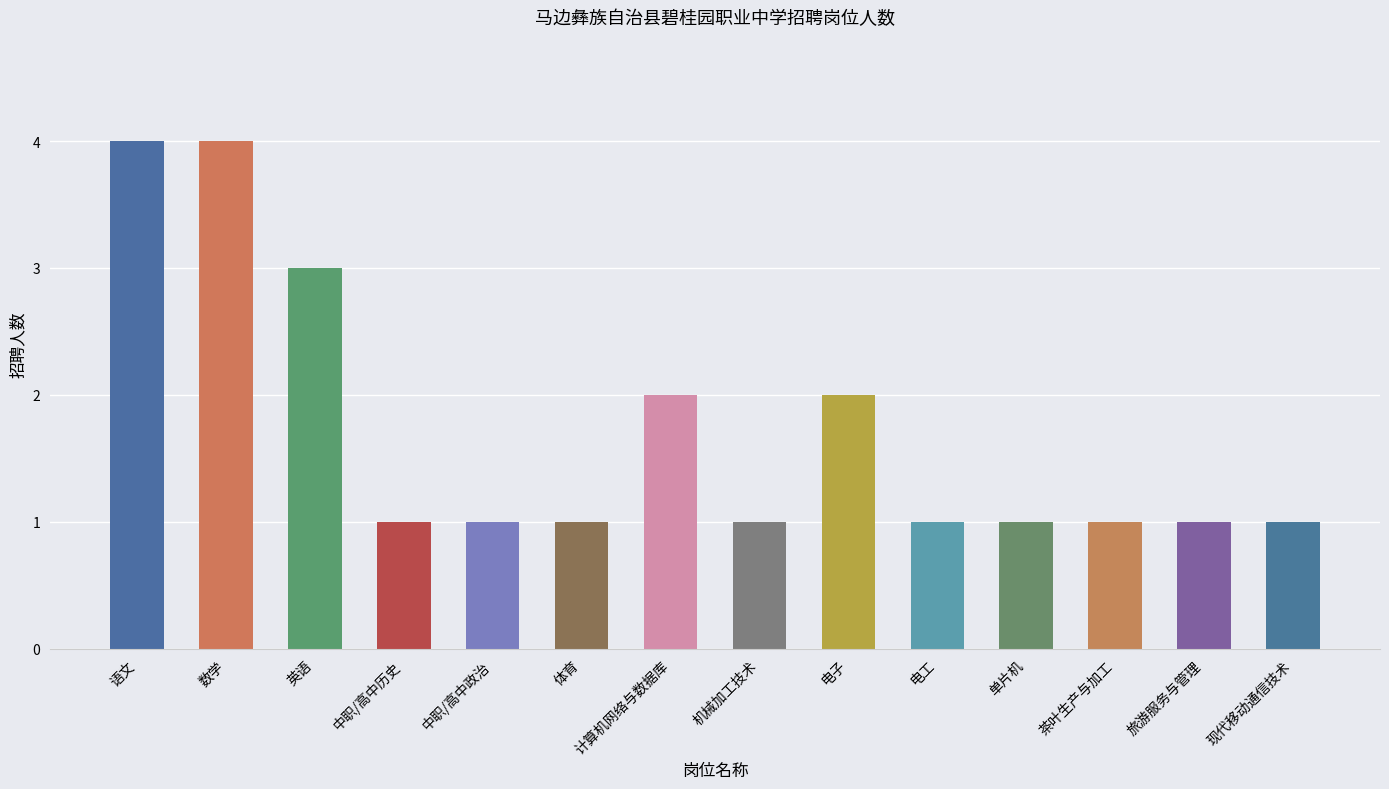

What is the maximum value shown in the chart?

4